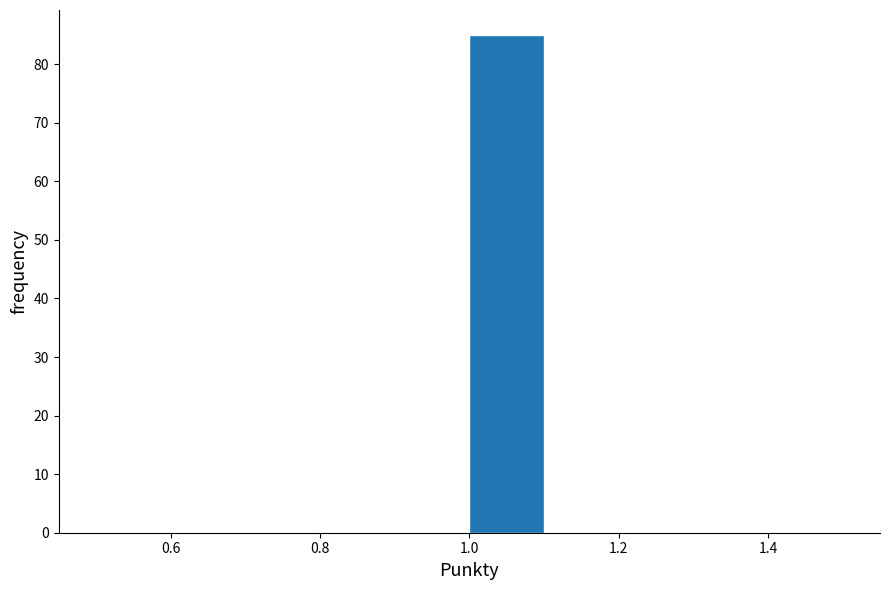

Reading left to right, list every bar in this chart as the range it spans on the x-axis followed by its height. The values are not printed on the chart, so give them approximately, as read against the axis.

0.5 to 0.6: 0
0.6 to 0.7: 0
0.7 to 0.8: 0
0.8 to 0.9: 0
0.9 to 1.0: 0
1.0 to 1.1: 85
1.1 to 1.2: 0
1.2 to 1.3: 0
1.3 to 1.4: 0
1.4 to 1.5: 0